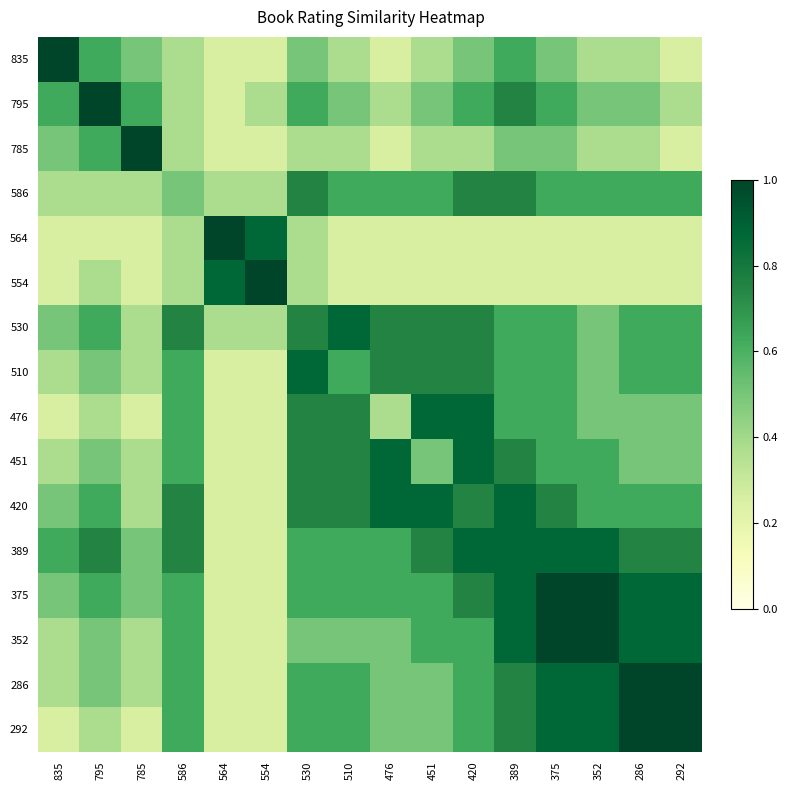

What is the smallest value displayed?

0.2